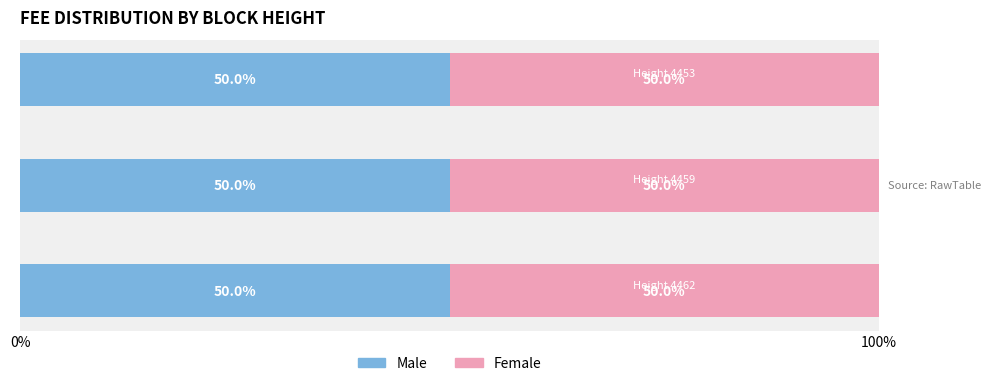

How many categories are shown in the chart?

3